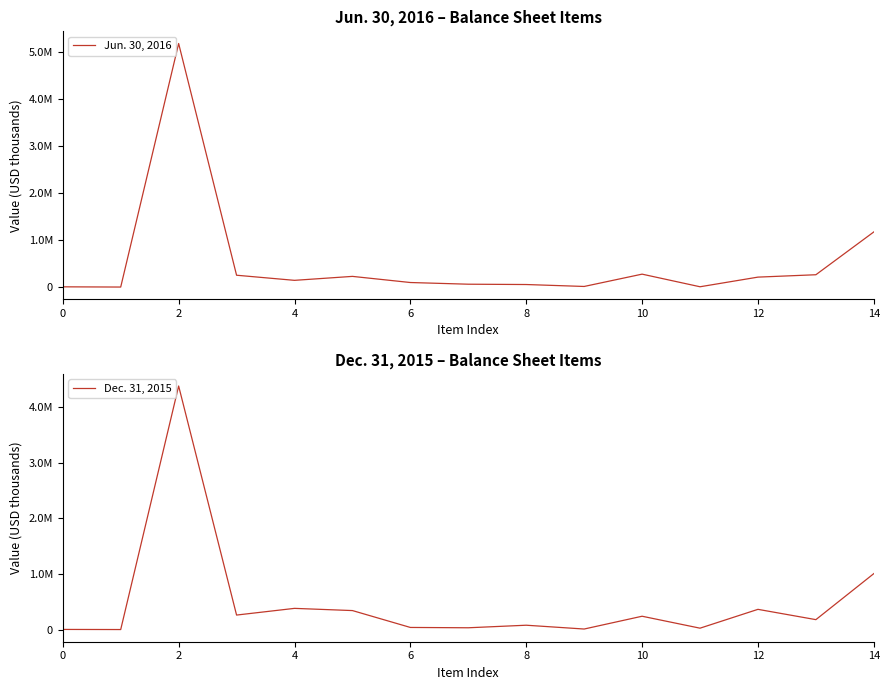

Is the value of Jun. 30, 2016 at 9 greater than the value of Dec. 31, 2015 at 10?

No